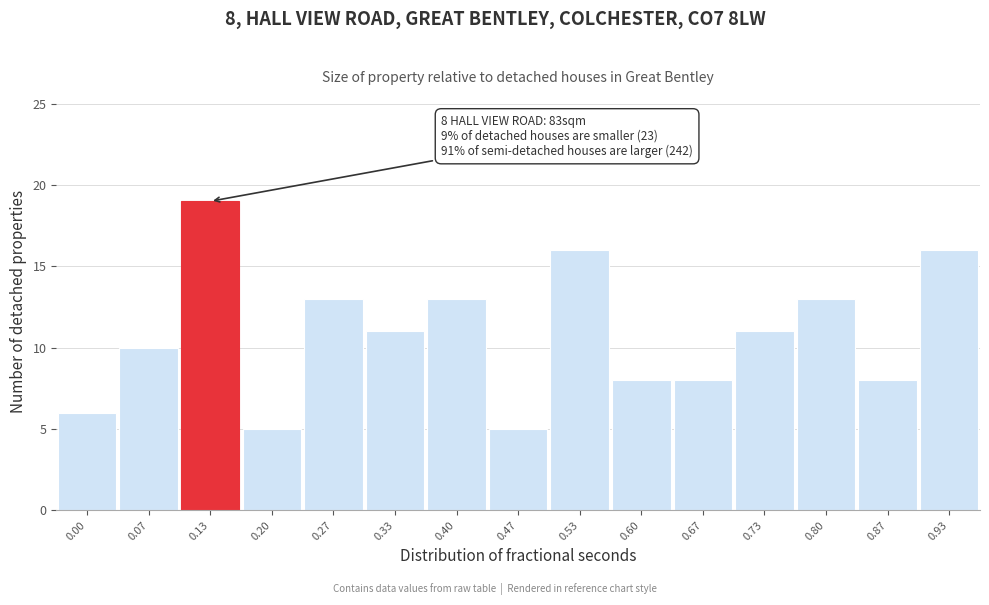

Reading right to left, transcribe all the data shown in this chart.

16	8	13	11	8	8	16	5	13	11	13	5	19	10	6